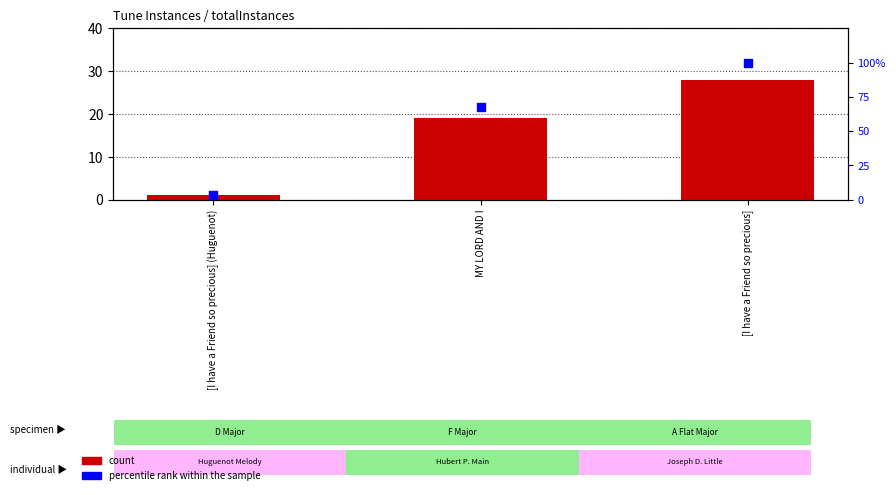

Which series has the largest Y range (max minus min)?

percentile rank within the sample